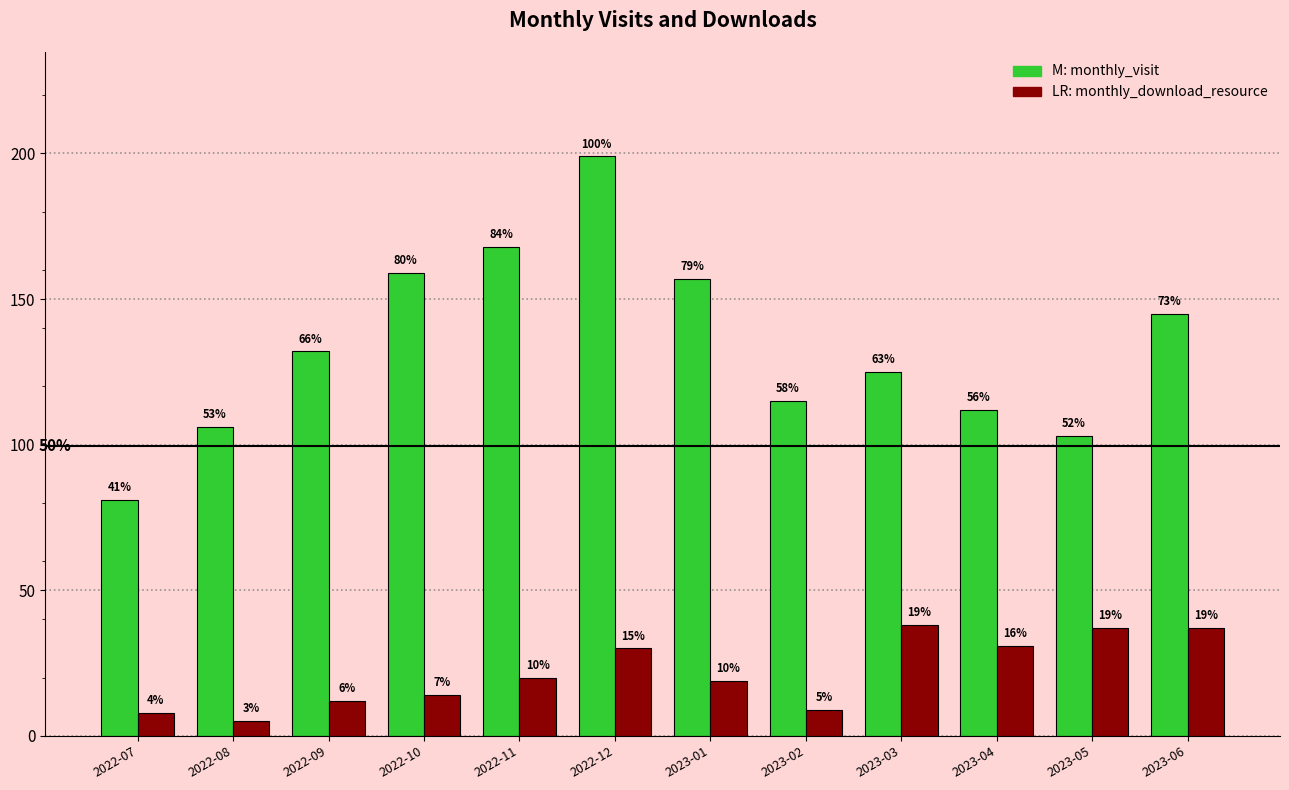

How many groups of bars are there?

12